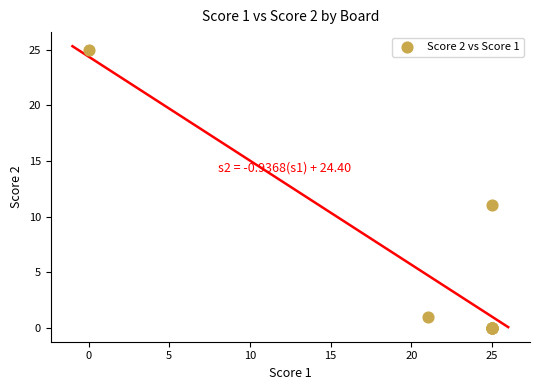

What Y value in the scatter plot is closest to 12?

11